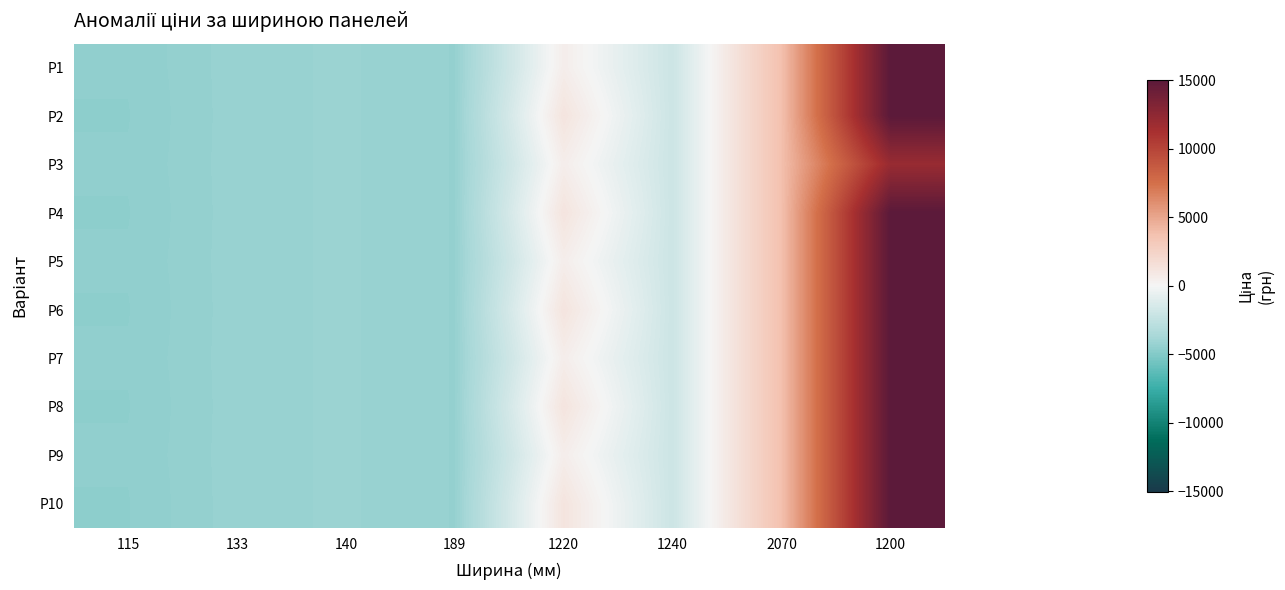

What is the maximum value shown in the chart?

15010.8